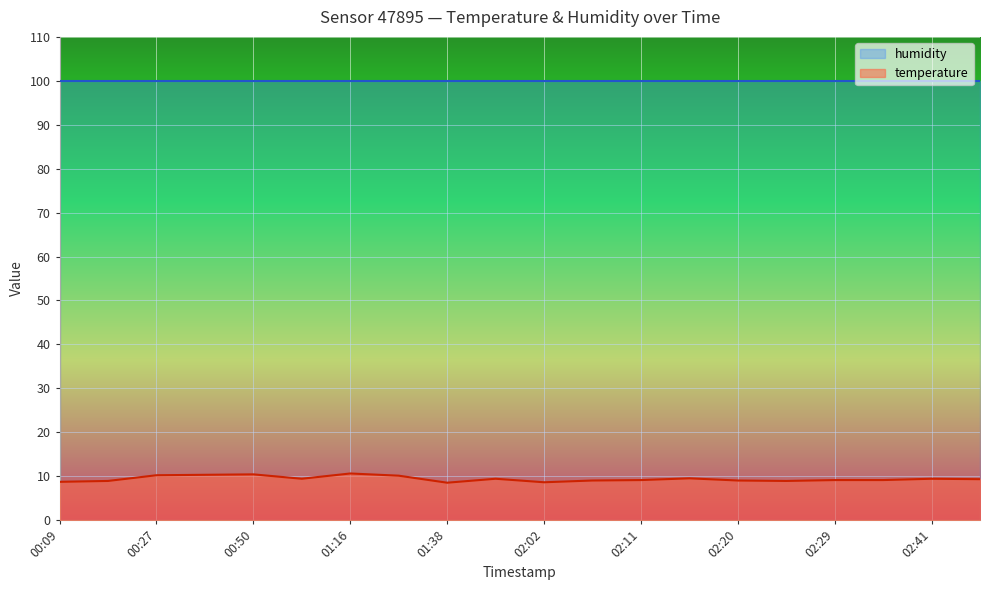

What is the label of the 1st point from the left?

00:09